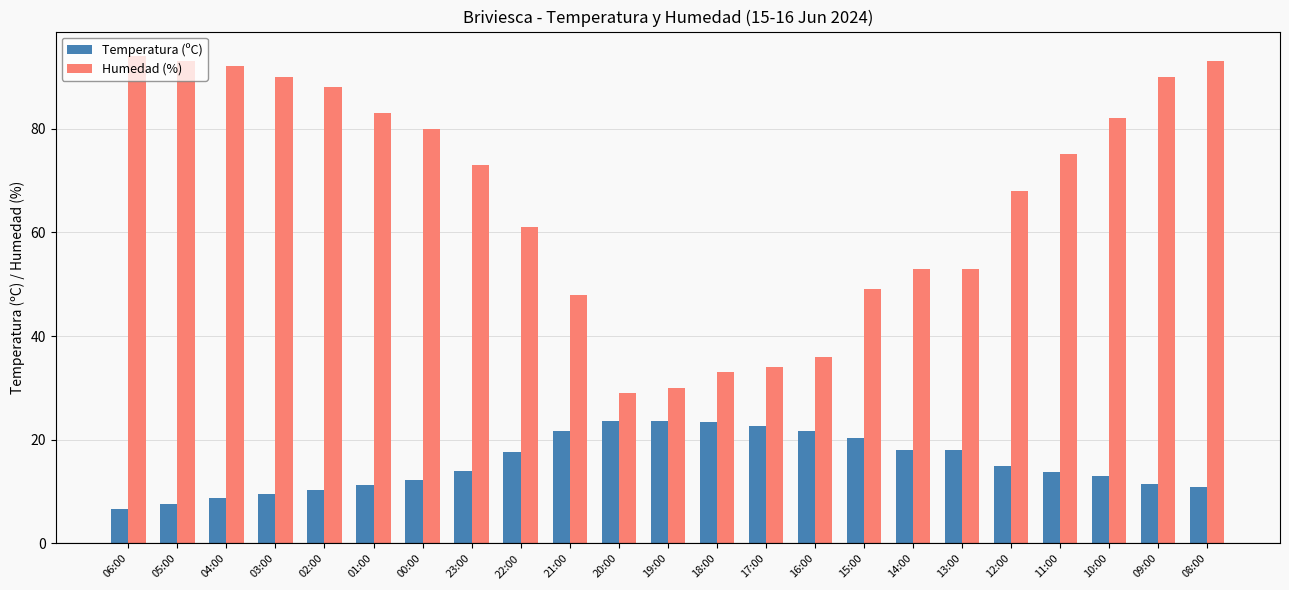

What is the total value across all series at 03:00?

99.5